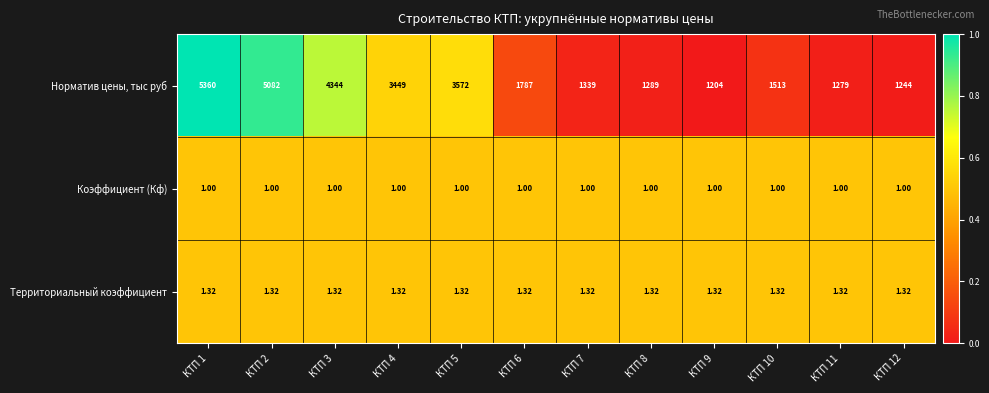

Is the value of Коэффициент (Кф) at КТП 9 greater than the value of Норматив цены, тыс руб at КТП 6?

No